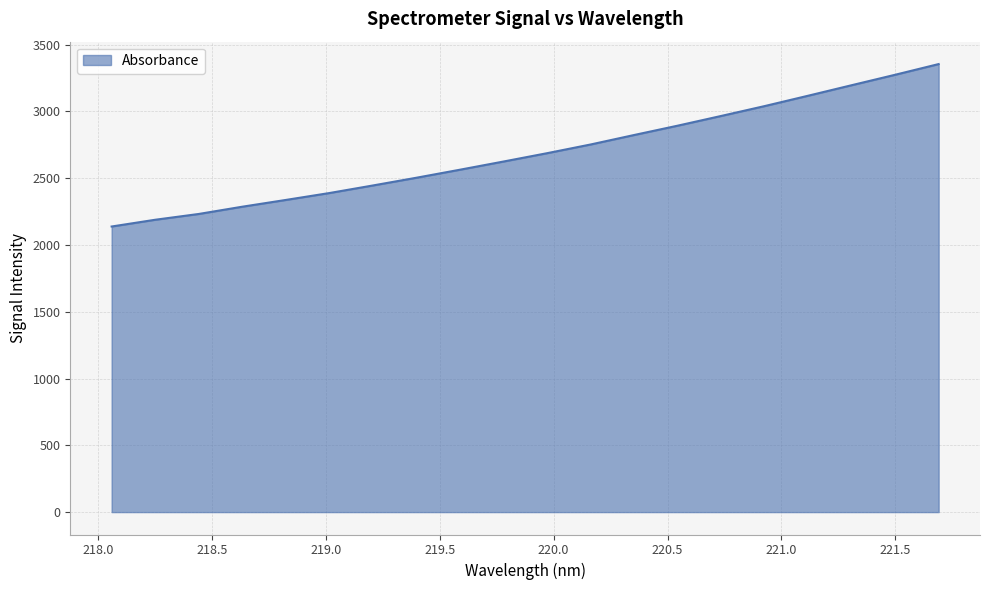

What is the minimum value shown in the chart?

2137.8